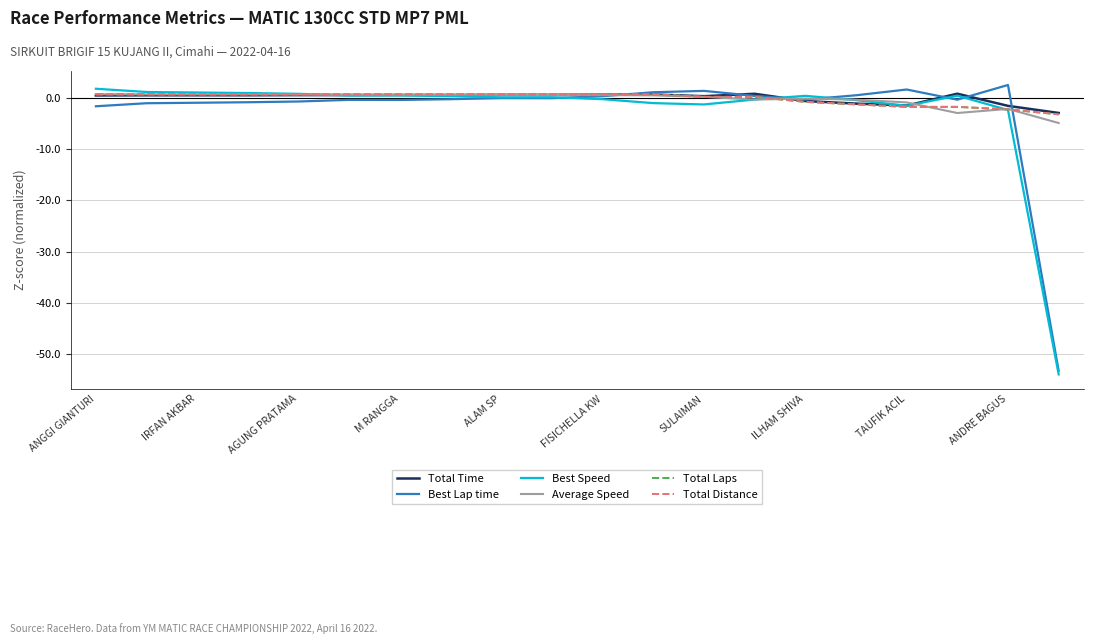

Rank the series by their maximum value, from lowest to highest.

Total Laps, Total Distance, Average Speed, Total Time, Best Speed, Best Lap time